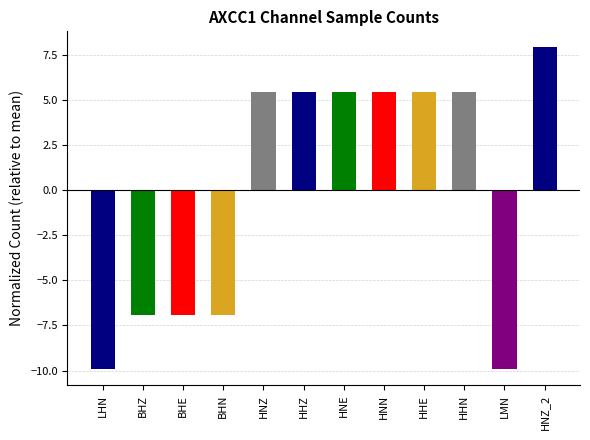

How many values exceed 5?

7